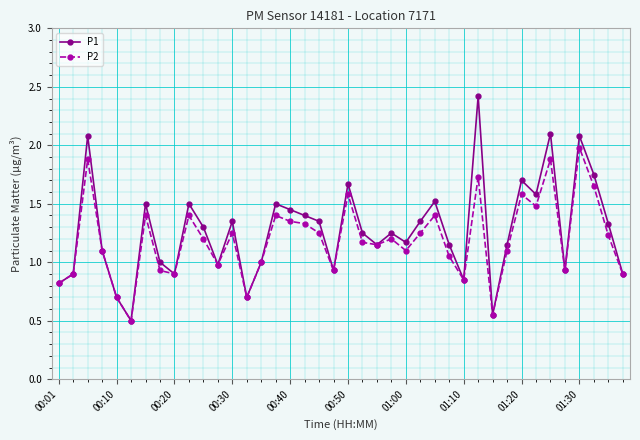

What is the minimum value shown in the chart?

0.5